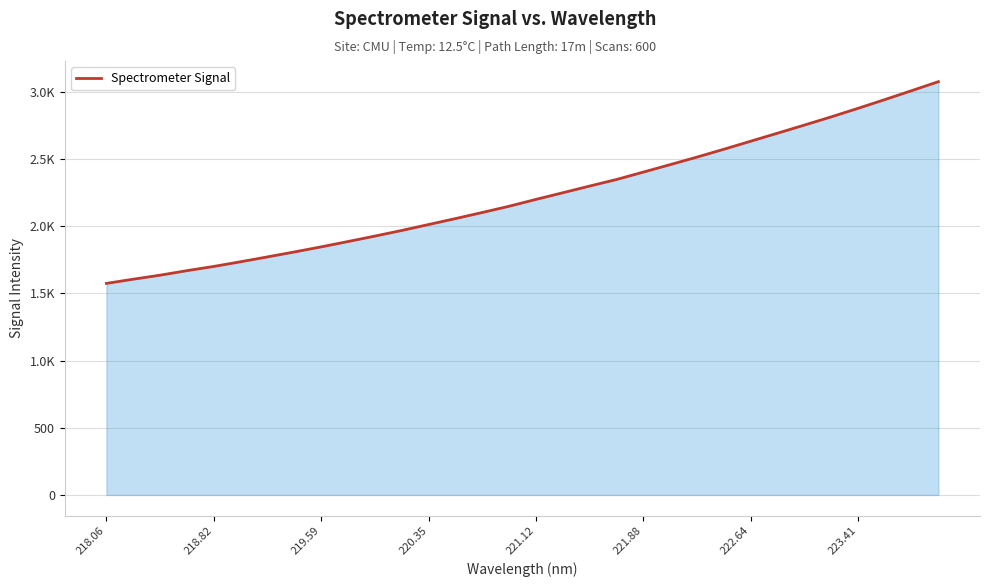

True or false: the data has more than 0 interior local peaks.

False